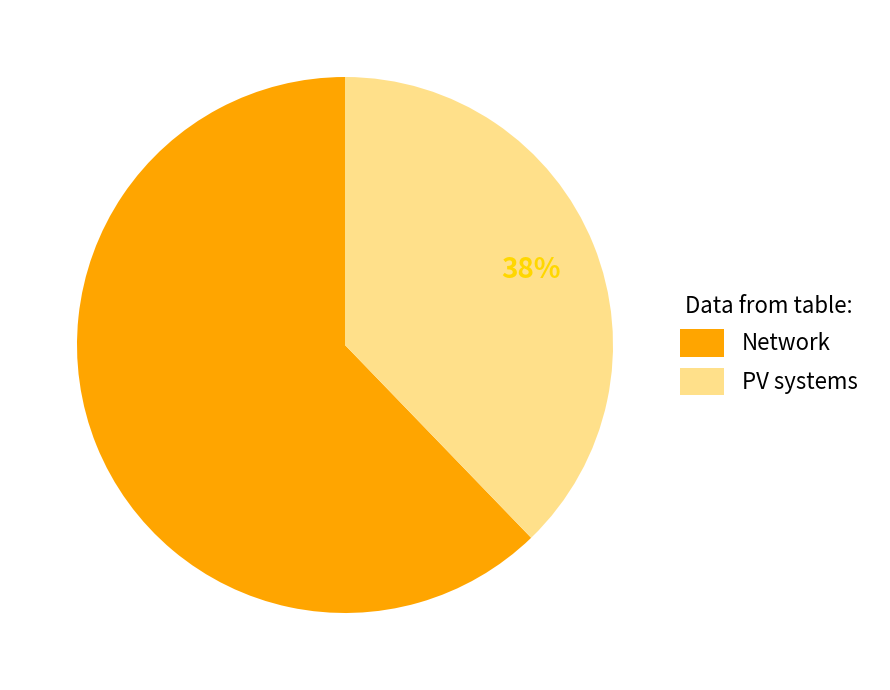

Do Network and PV systems together represent more than half of the pie?

Yes